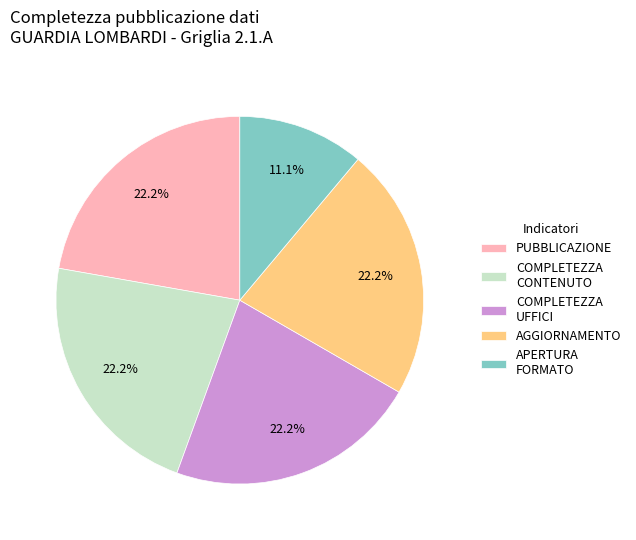

How many slices are in this pie chart?

5